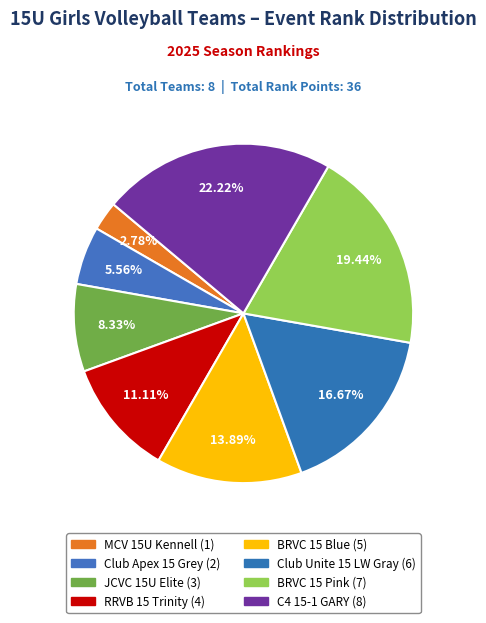

What is the smallest slice in the pie chart?

MCV 15U Kennell